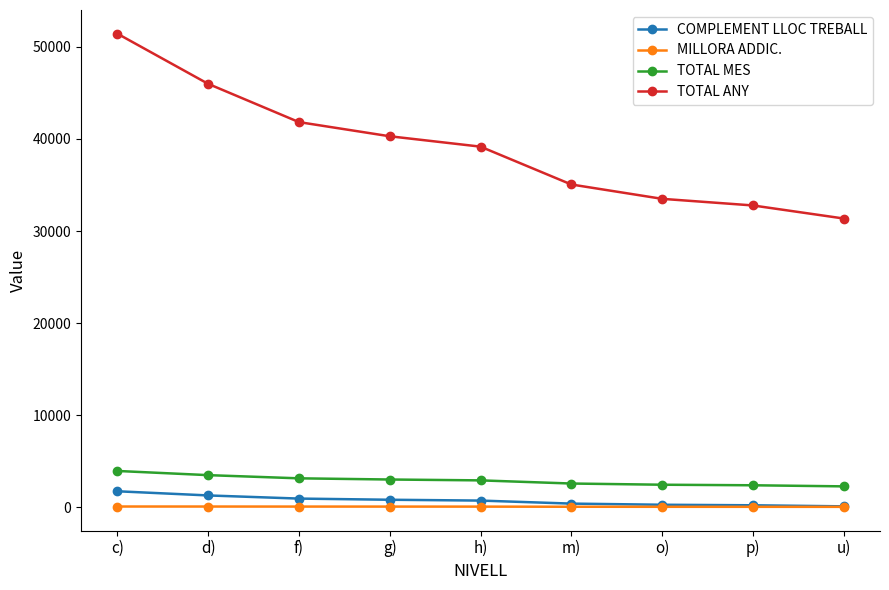

Is the value of TOTAL MES at o) greater than the value of COMPLEMENT LLOC TREBALL at f)?

Yes